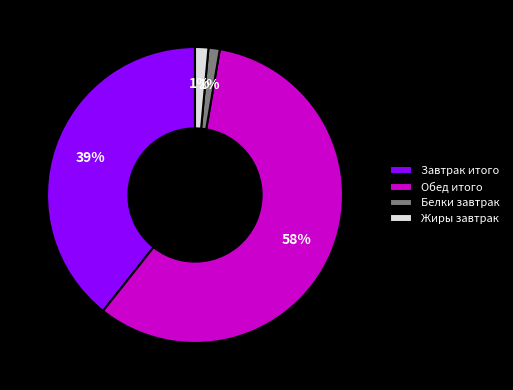

Is there any slice that represents more than half of the pie?

Yes